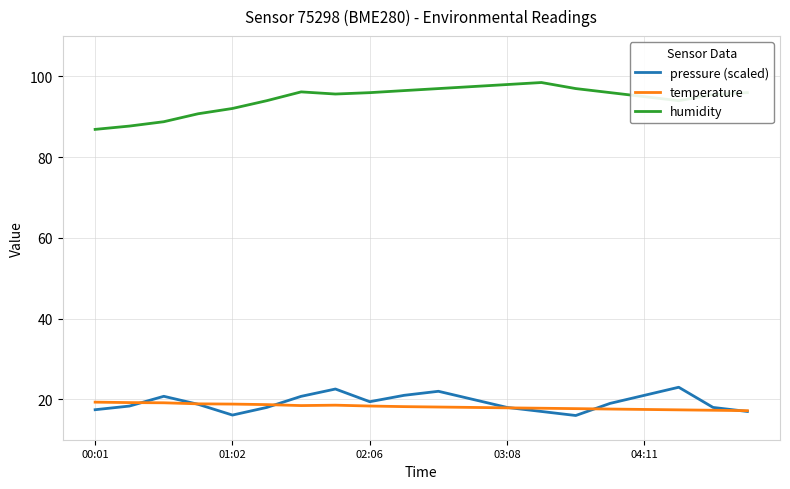

What is the difference between the maximum and second lowest values in the pressure (scaled) series?

6.9